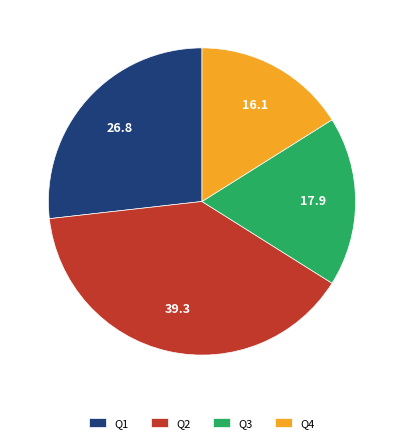

The Q2 slice represents 50% of the pie. True or false?

False